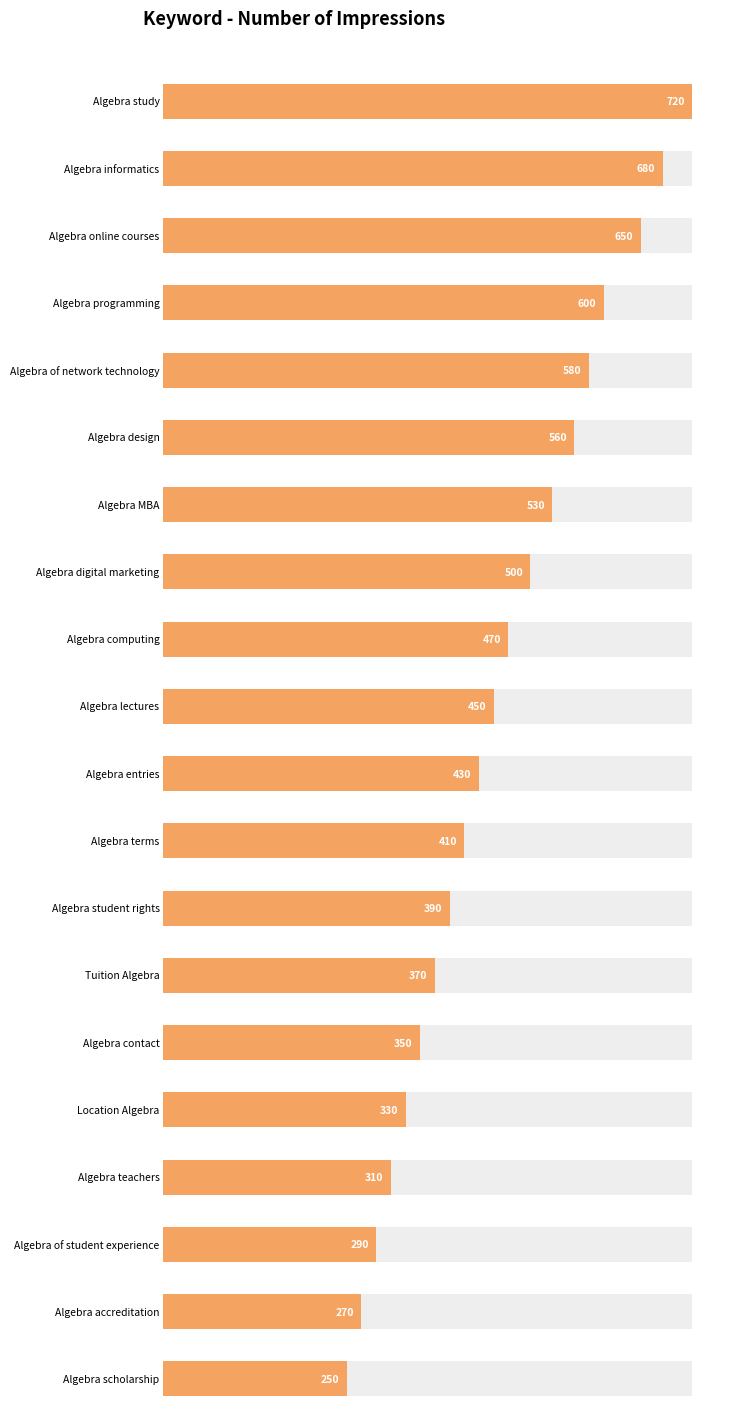

Rank the categories by value from highest to lowest.

Algebra study, Algebra informatics, Algebra online courses, Algebra programming, Algebra of network technology, Algebra design, Algebra MBA, Algebra digital marketing, Algebra computing, Algebra lectures, Algebra entries, Algebra terms, Algebra student rights, Tuition Algebra, Algebra contact, Location Algebra, Algebra teachers, Algebra of student experience, Algebra accreditation, Algebra scholarship